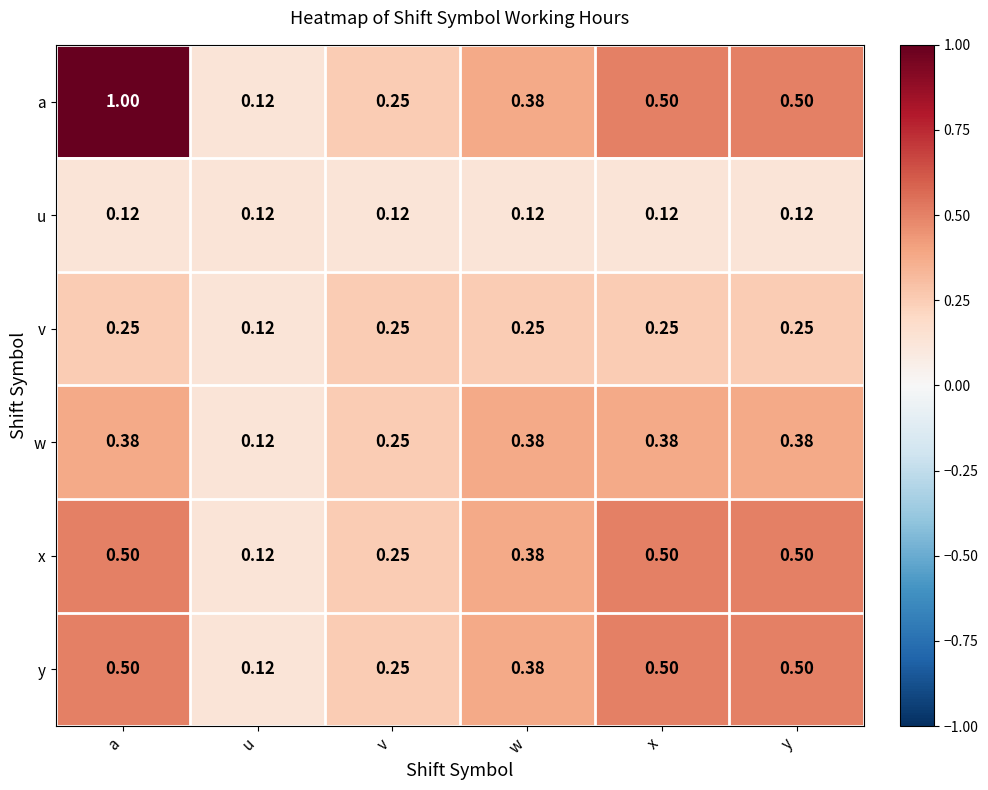

Which series has the largest range (max minus min)?

a